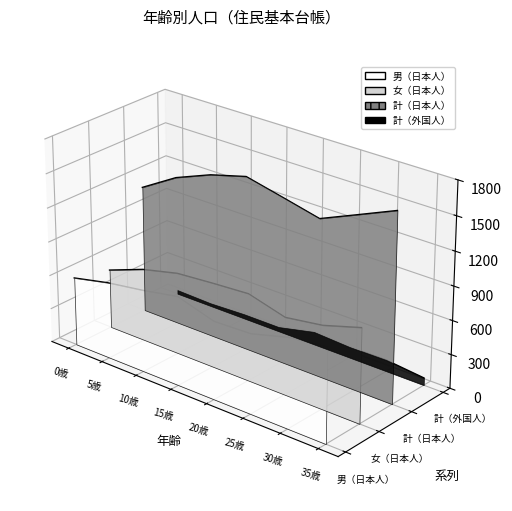

True or false: 女（日本人） has more than 1 interior local peaks.

False